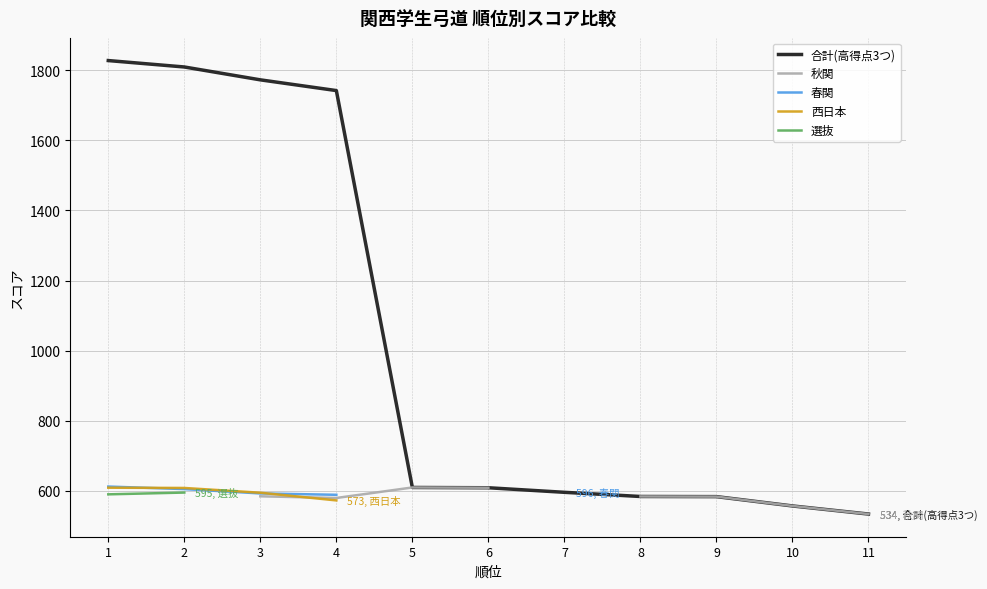

At how many categories does at least one series exceed 776?

4